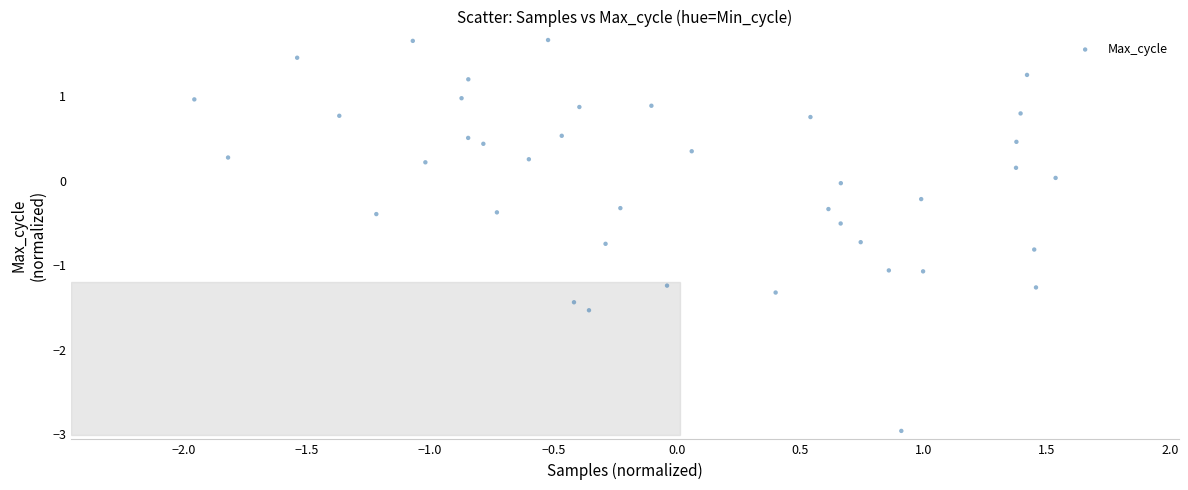

What is the range of Y values (max minus min)?

4.6